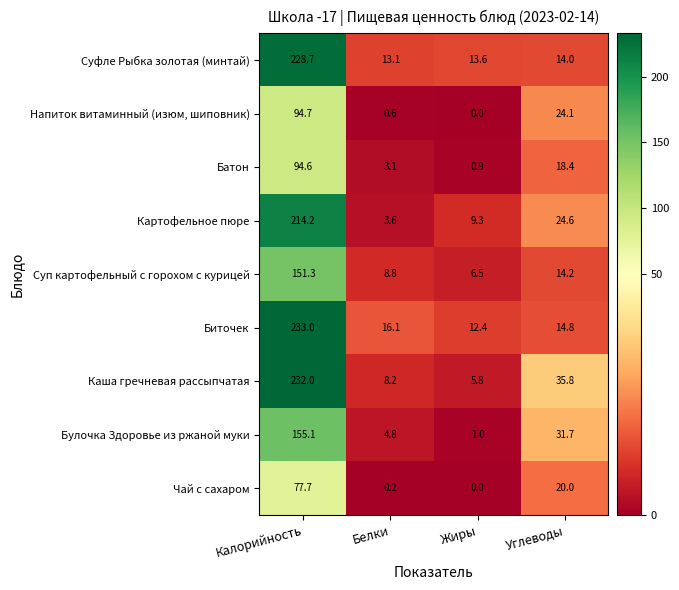

Rank the series at Белки from highest to lowest value.

Биточек, Суфле Рыбка золотая (минтай), Суп картофельный с горохом с курицей, Каша гречневая рассыпчатая, Булочка Здоровье из ржаной муки, Картофельное пюре, Батон, Напиток витаминный (изюм, шиповник), Чай с сахаром